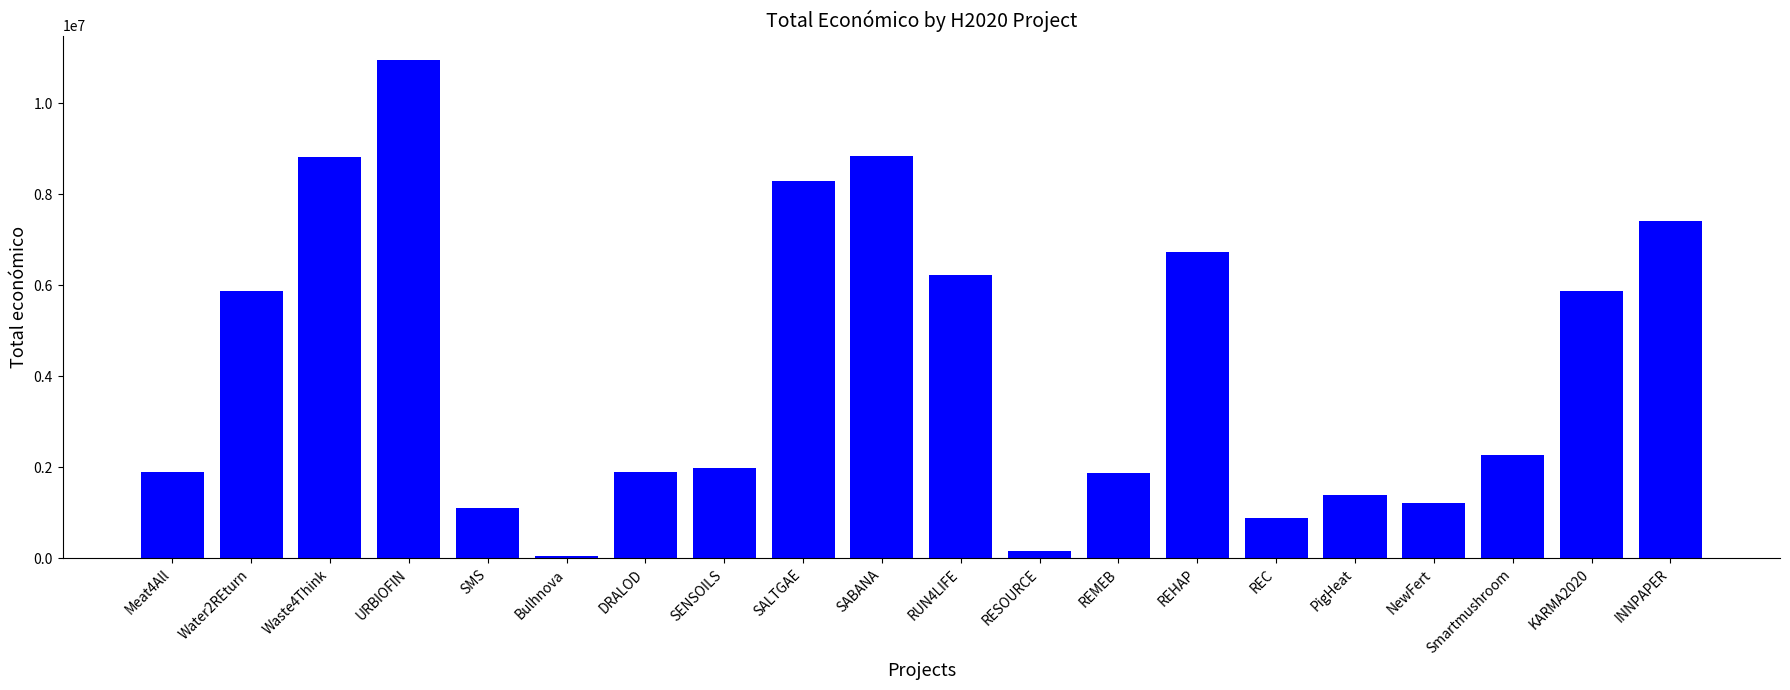

The value at Waste4Think is 8818556. True or false?

True